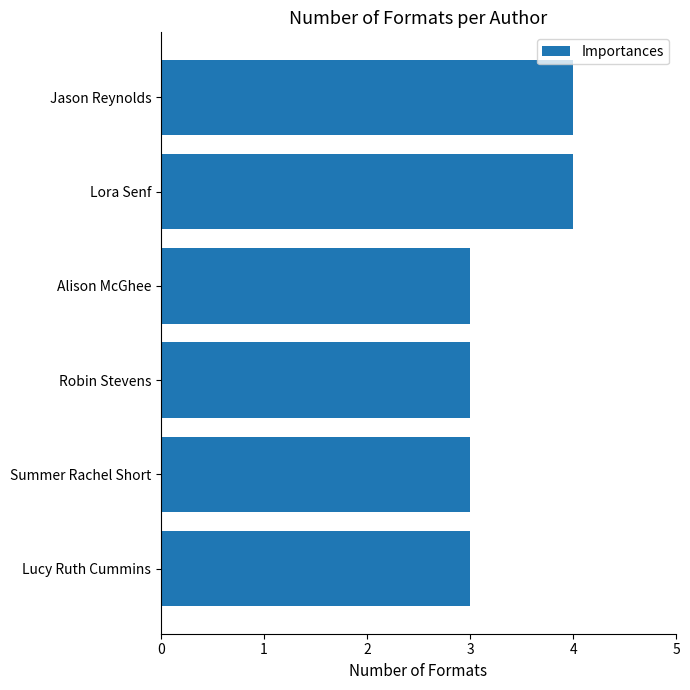

What is the ratio of the value at Summer Rachel Short to the value at Alison McGhee?

1.0